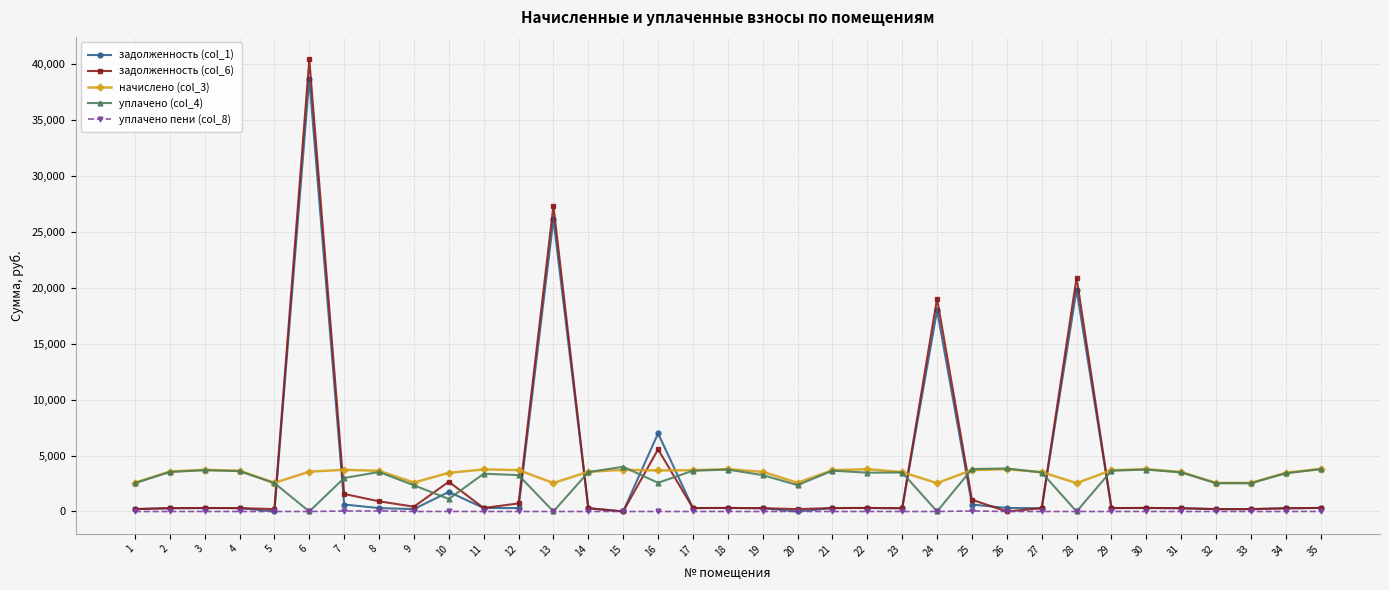

After their last crossing, which series has the higher values: начислено (col_3) or задолженность (col_1)?

начислено (col_3)